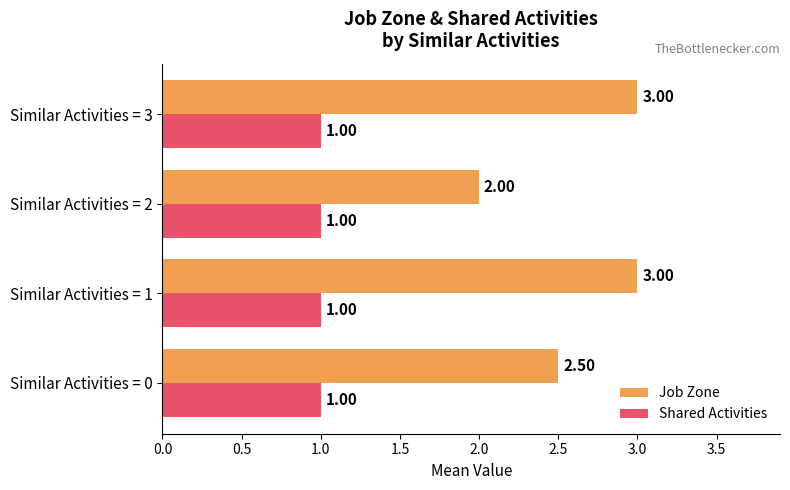

At Similar Activities = 0, list the series in order from largest to smallest.

Job Zone, Shared Activities